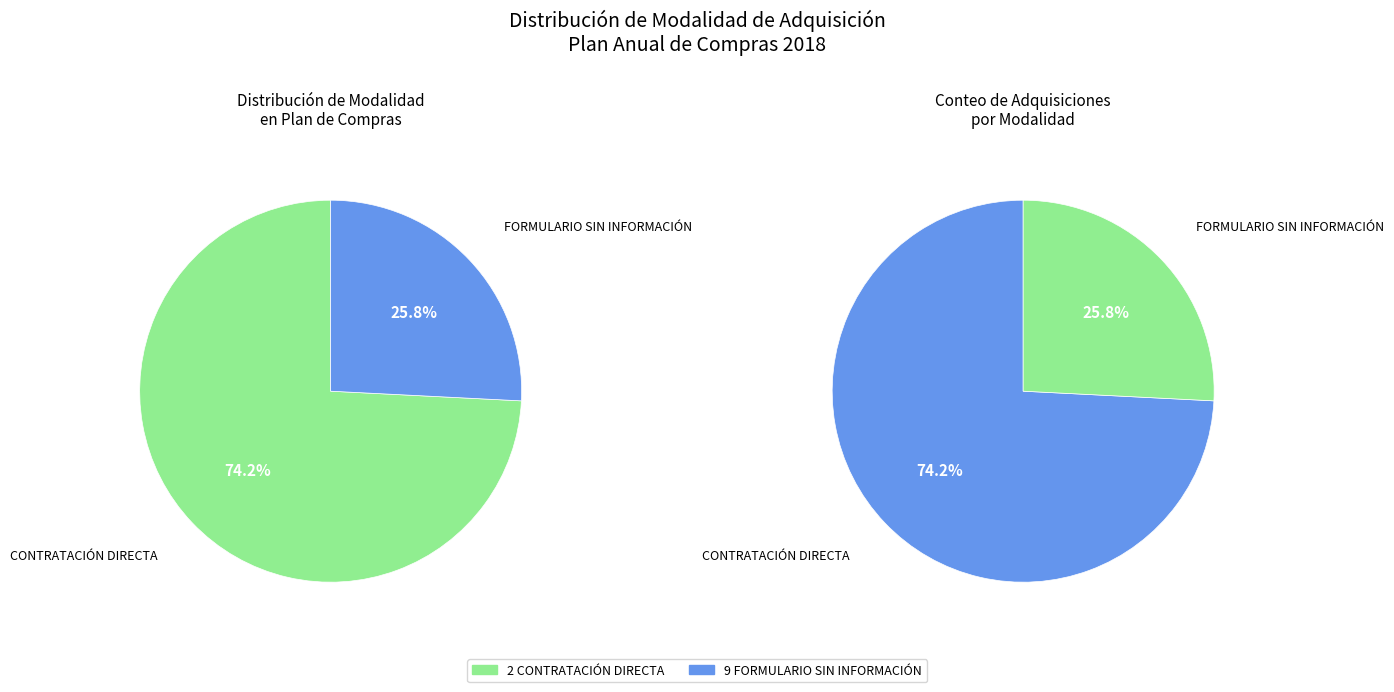

Does 9 FORMULARIO SIN INFORMACIÓN represent more than half of the total?

No